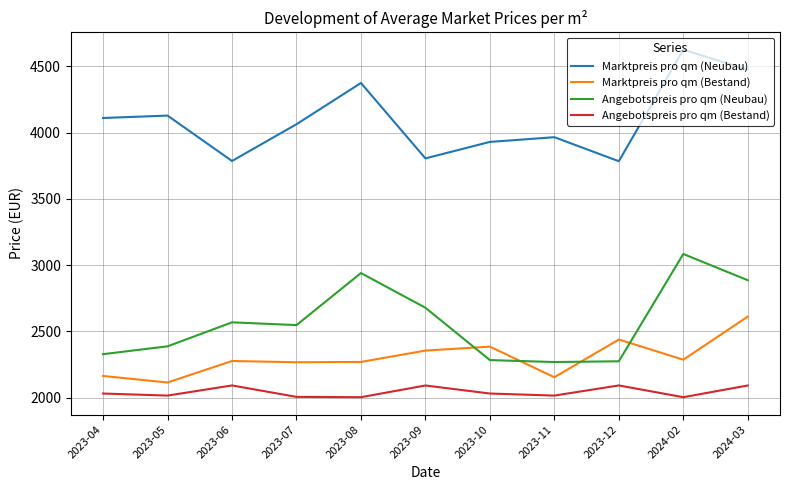

The value of Marktpreis pro qm (Neubau) at 2023-06 is 1129.5. True or false?

False